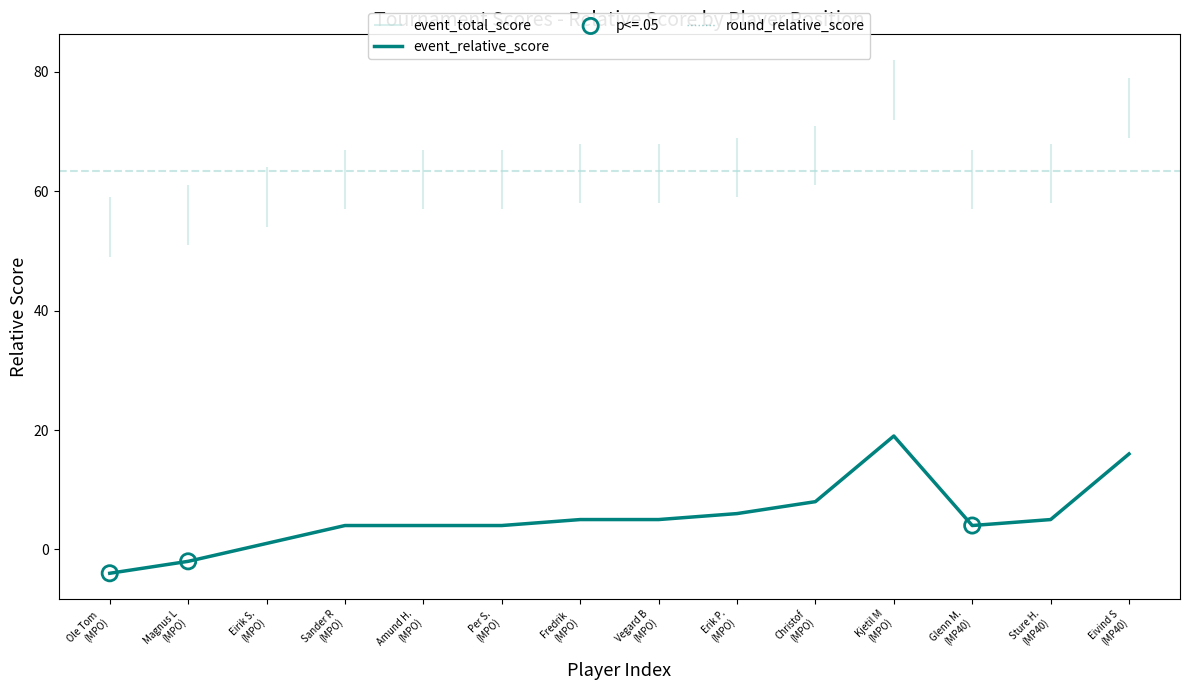

What is the total value across all series at Fredrik 
(MPO)?

10